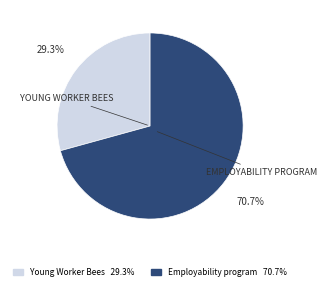

Does any single category account for the majority?

Yes